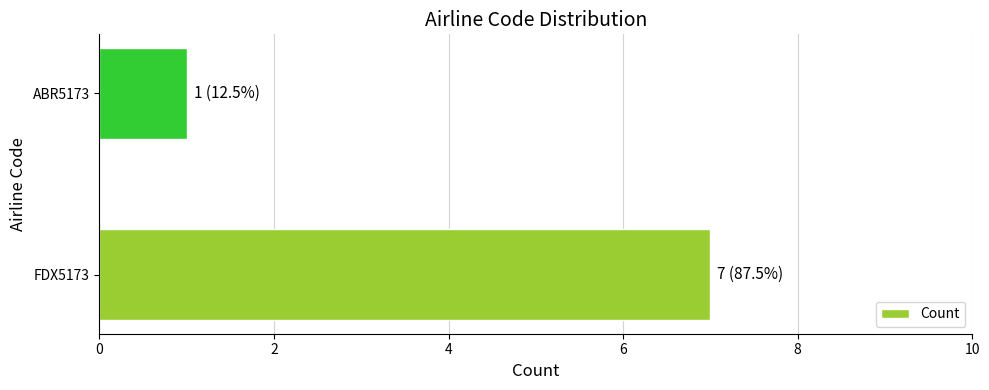

The value at ABR5173 is 0. True or false?

False